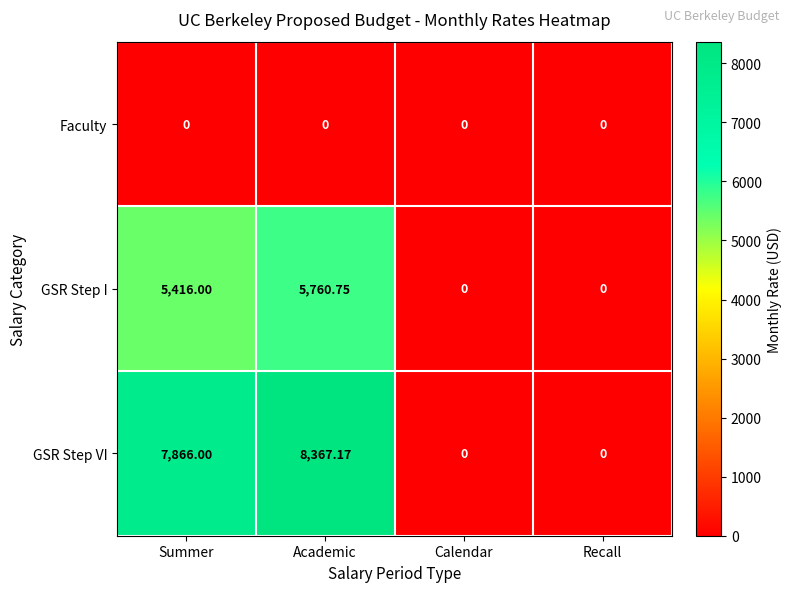

At which label does GSR Step I reach its peak?

Academic